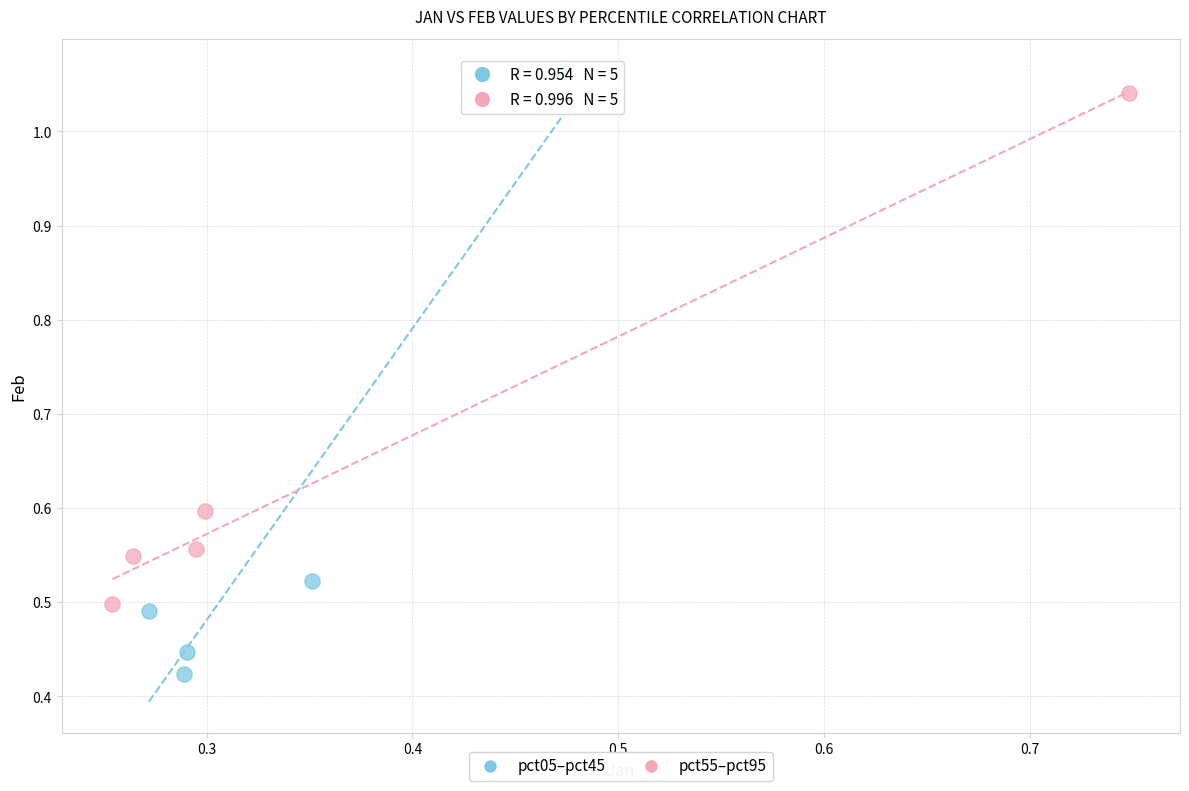

Which series has the widest spread of Y values?

pct05–pct45